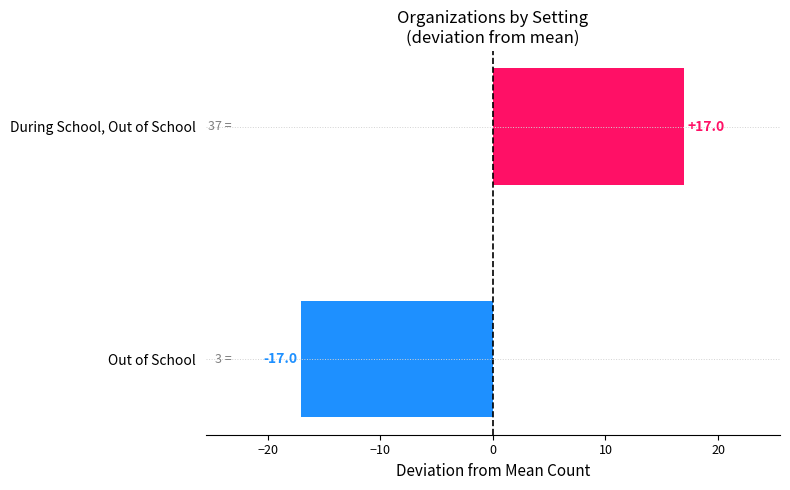

The value at During School, Out of School is 17. True or false?

True